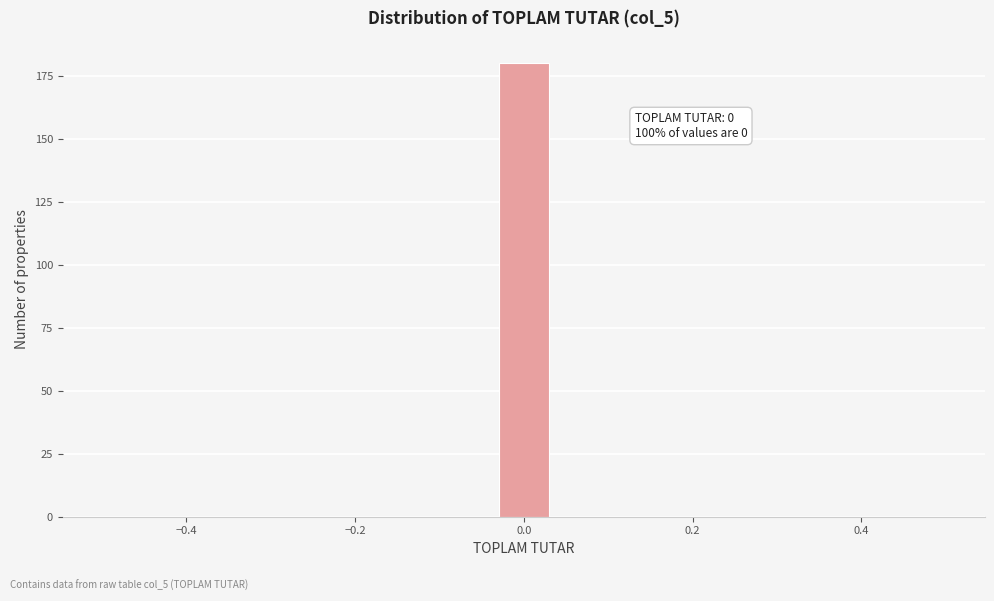

Around what value on the x-axis is the tallest bar? Give the approximate position of its centre, as read against the axis.

0.00